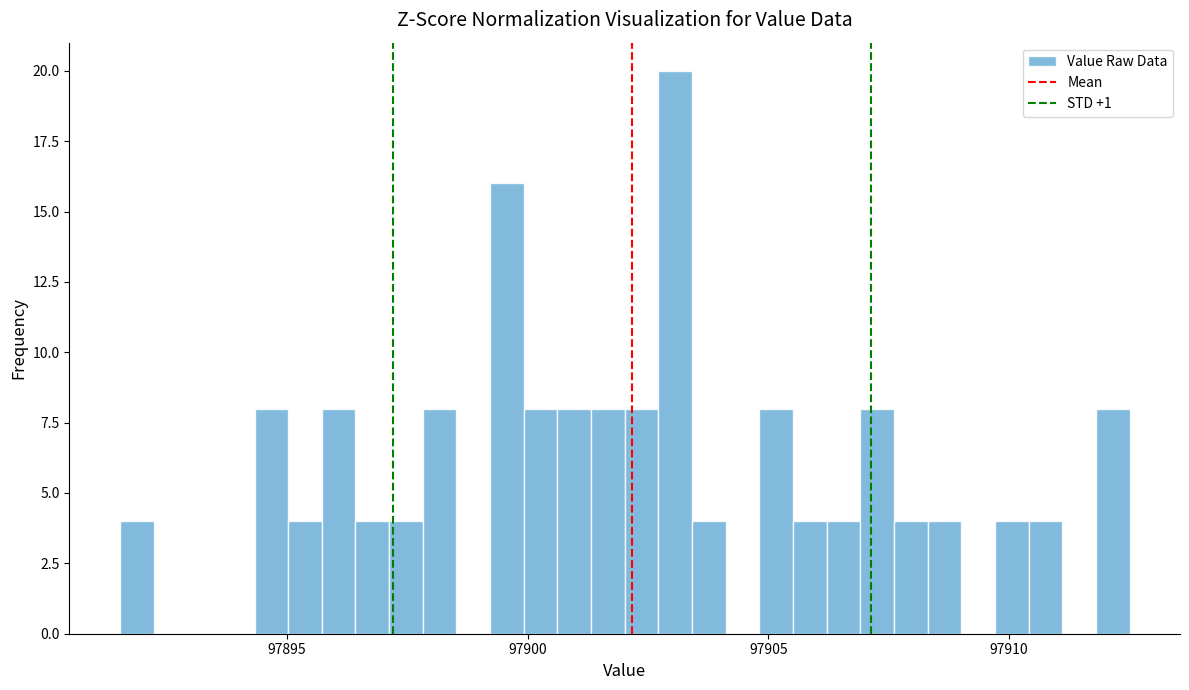

Around what value on the x-axis is the tallest bar? Give the approximate position of its centre, as read against the axis.

97903.0